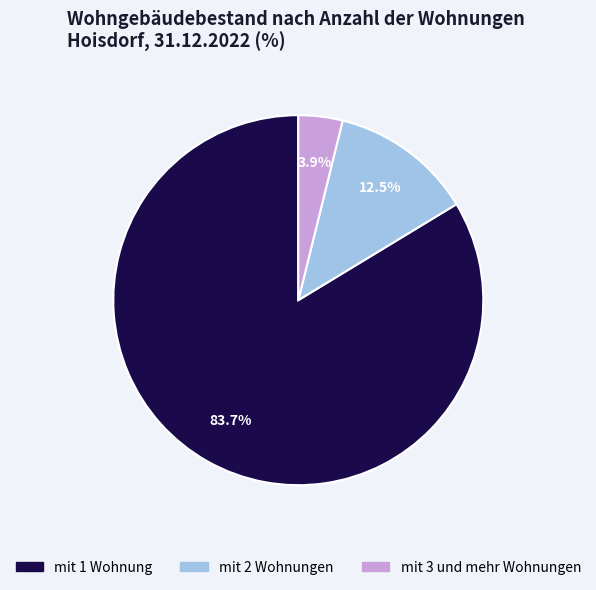

To the nearest percent, what is the combined percentage of mit 1 Wohnung and mit 3 und mehr Wohnungen?

88%